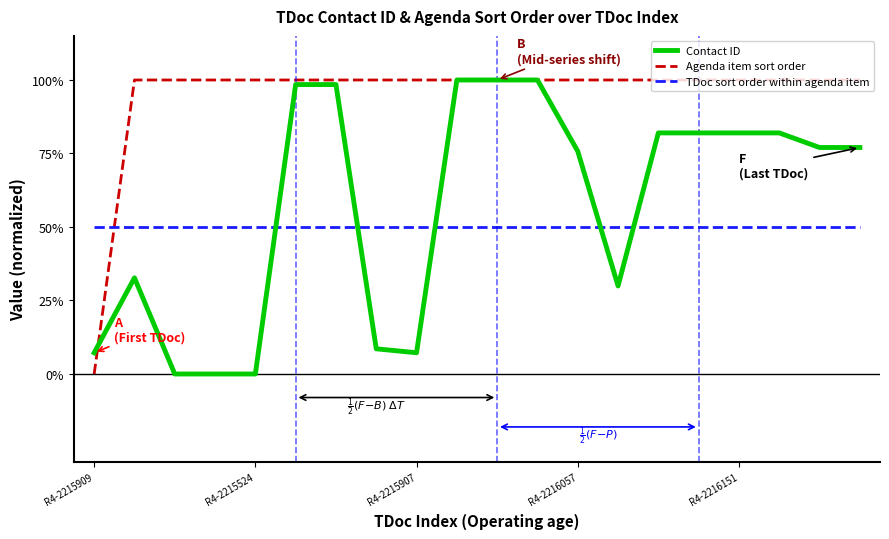

List the series in order of their overall mean, lowest first.

TDoc sort order within agenda item, Contact ID, Agenda item sort order